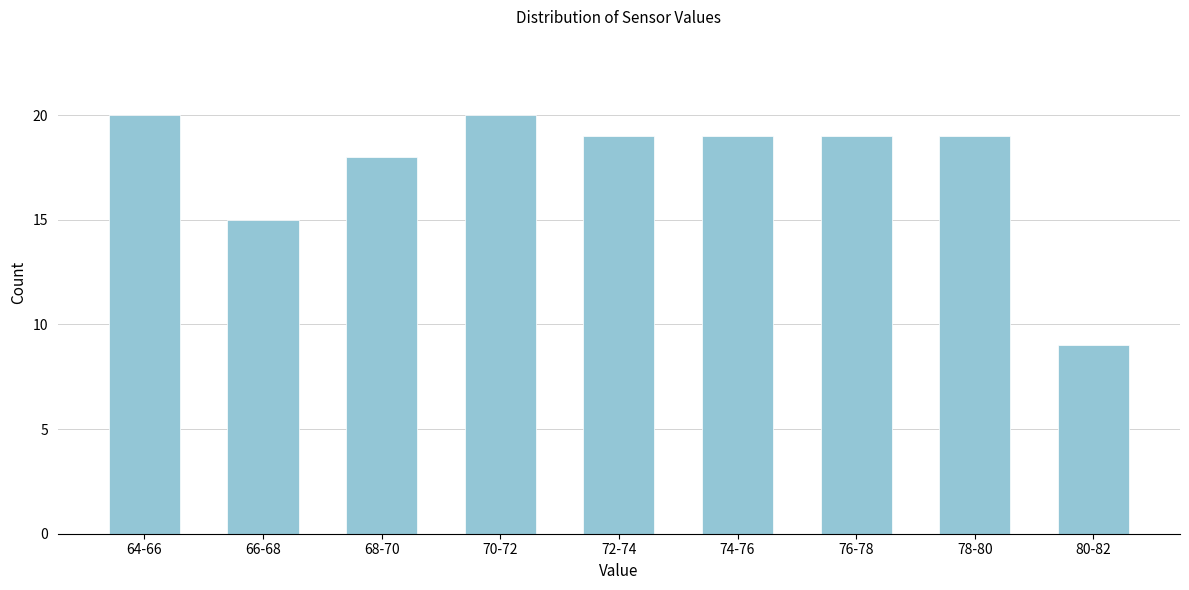

Reading right to left, what are all the values shown in this chart?

80-82=9	78-80=19	76-78=19	74-76=19	72-74=19	70-72=20	68-70=18	66-68=15	64-66=20